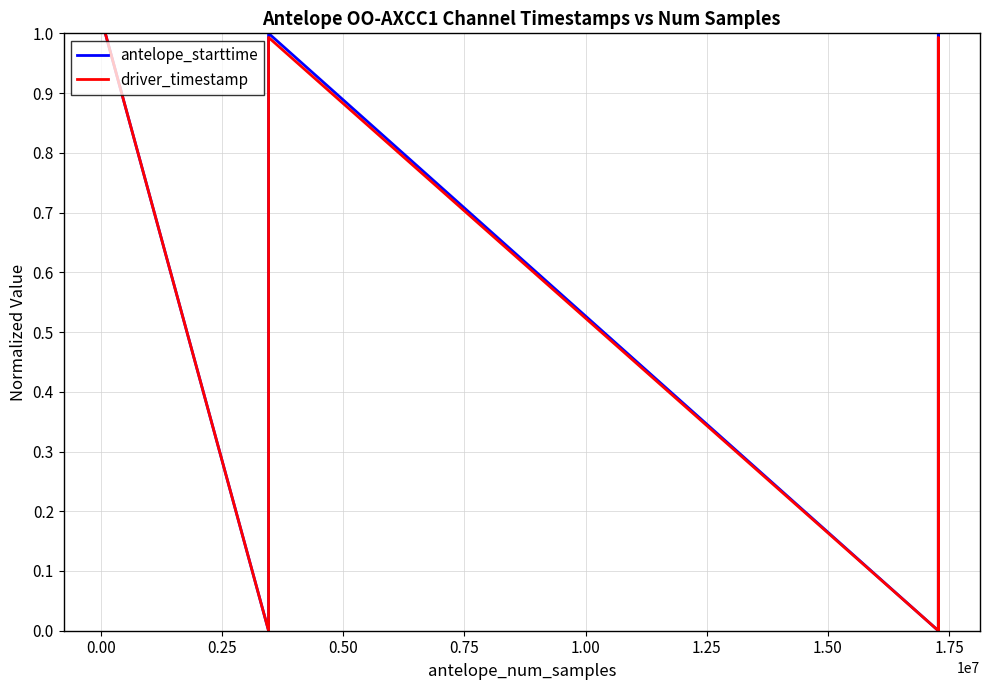

How many data points in antelope_starttime are above 0?

5